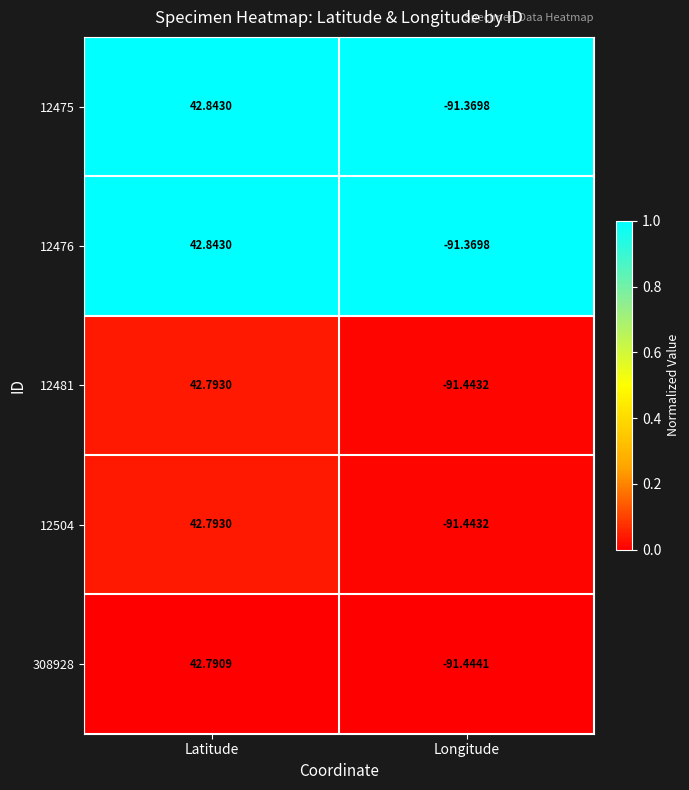

List the labels in order of 308928 value, largest first.

Latitude, Longitude